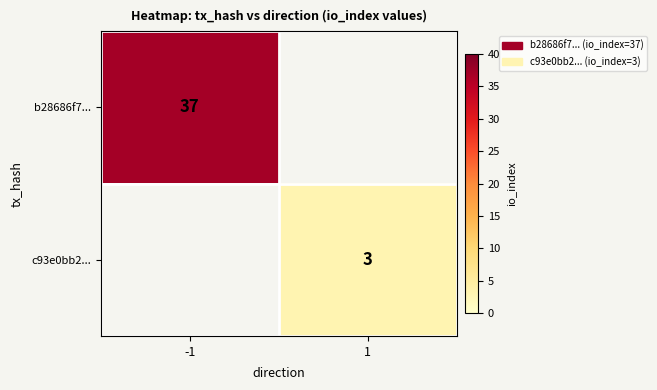

The c93e0bb2... series shows 5 at 1. True or false?

False